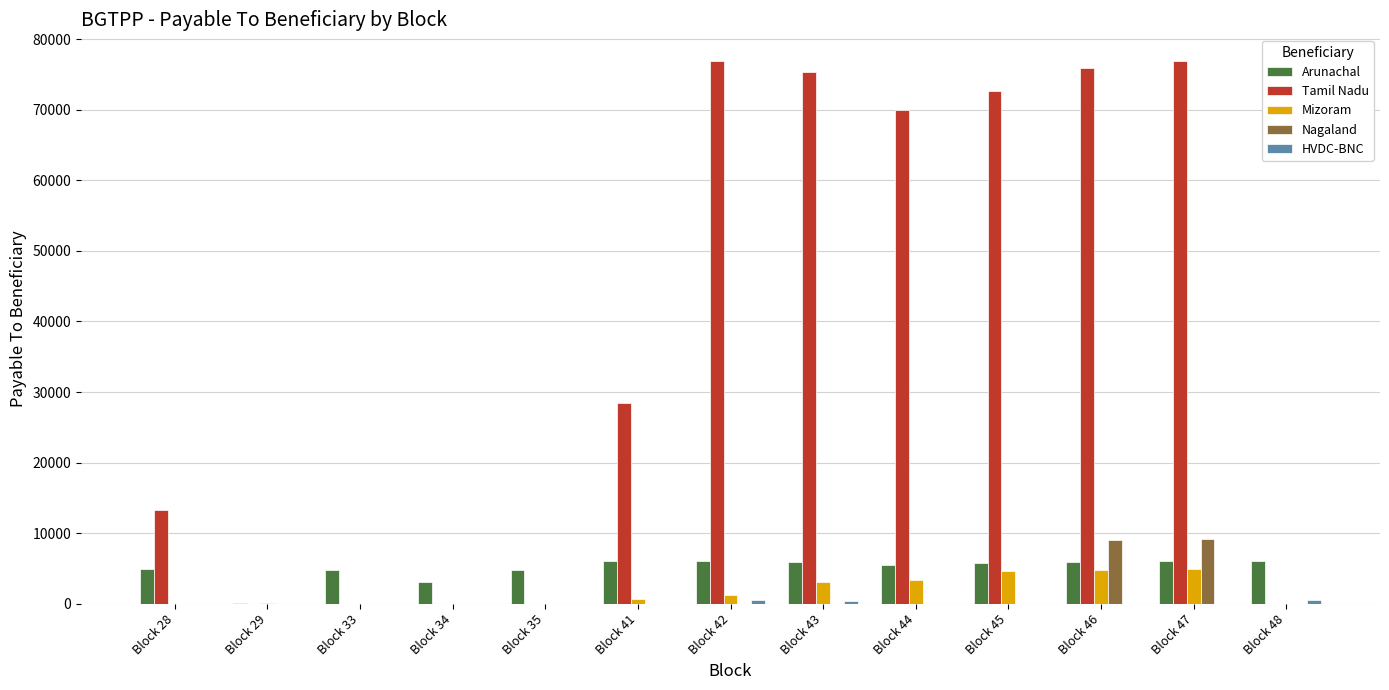

What is the total value across all series at Block 46?

95680.5